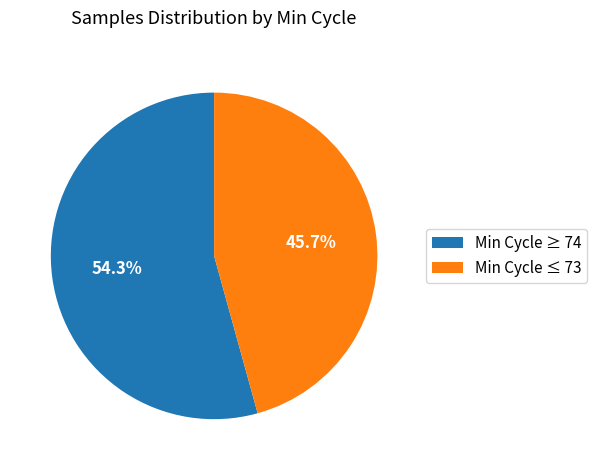

Rank the categories by value from lowest to highest.

Min Cycle ≤ 73, Min Cycle ≥ 74